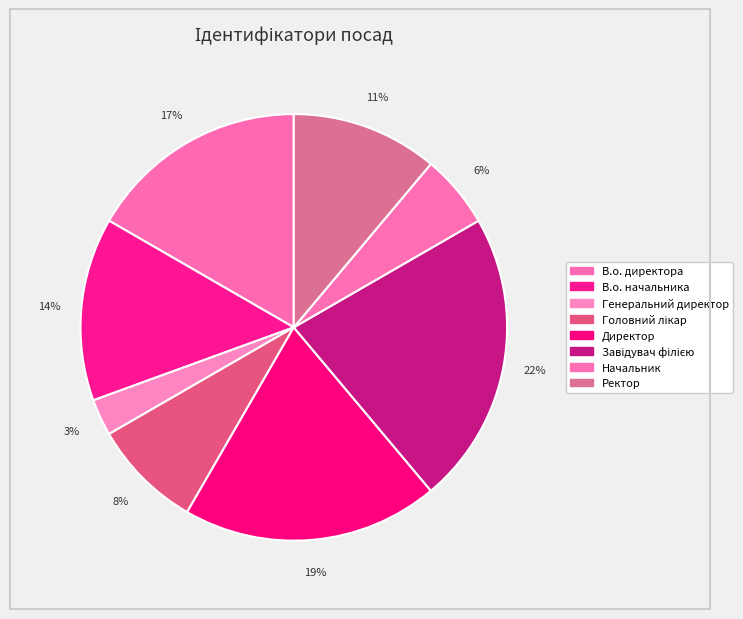

Is it true that Ректор is 11% of the pie?

True